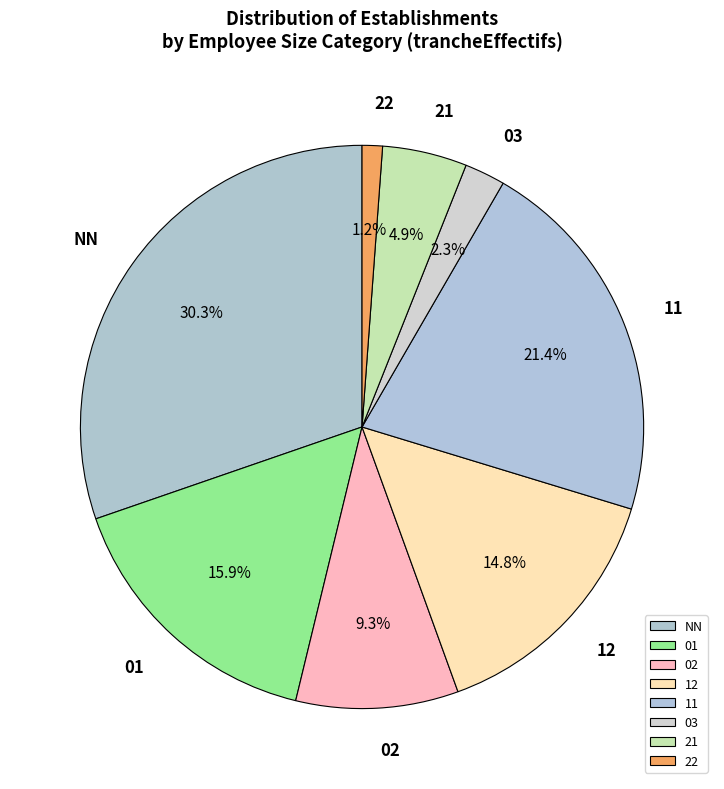

How many segments does this pie chart have?

8